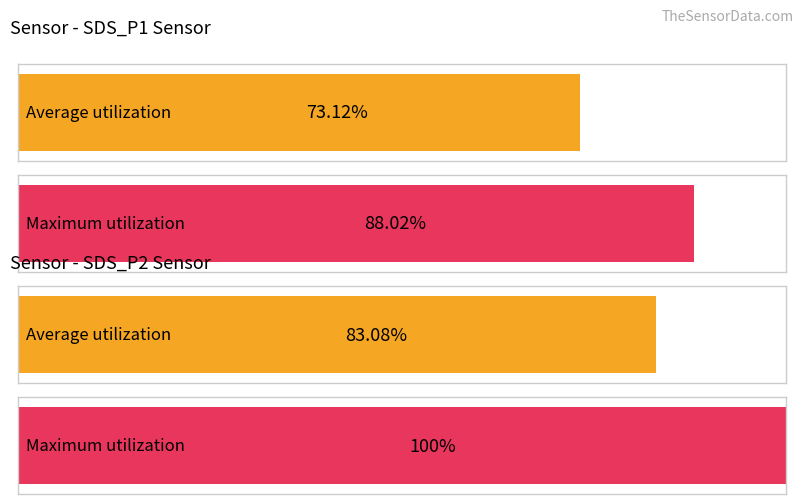

What are all the series names shown in the legend?

Average utilization, Maximum utilization